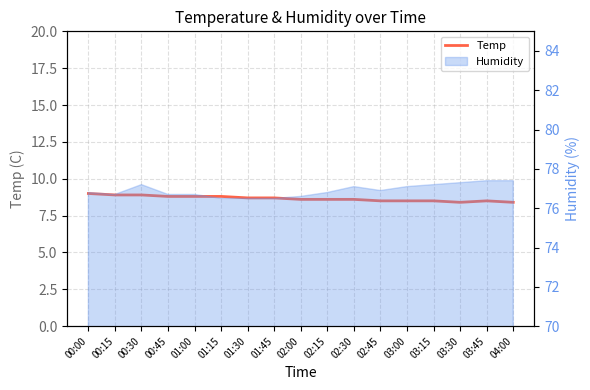

What is the sum of the values at 03:30 and 02:00?

17.0